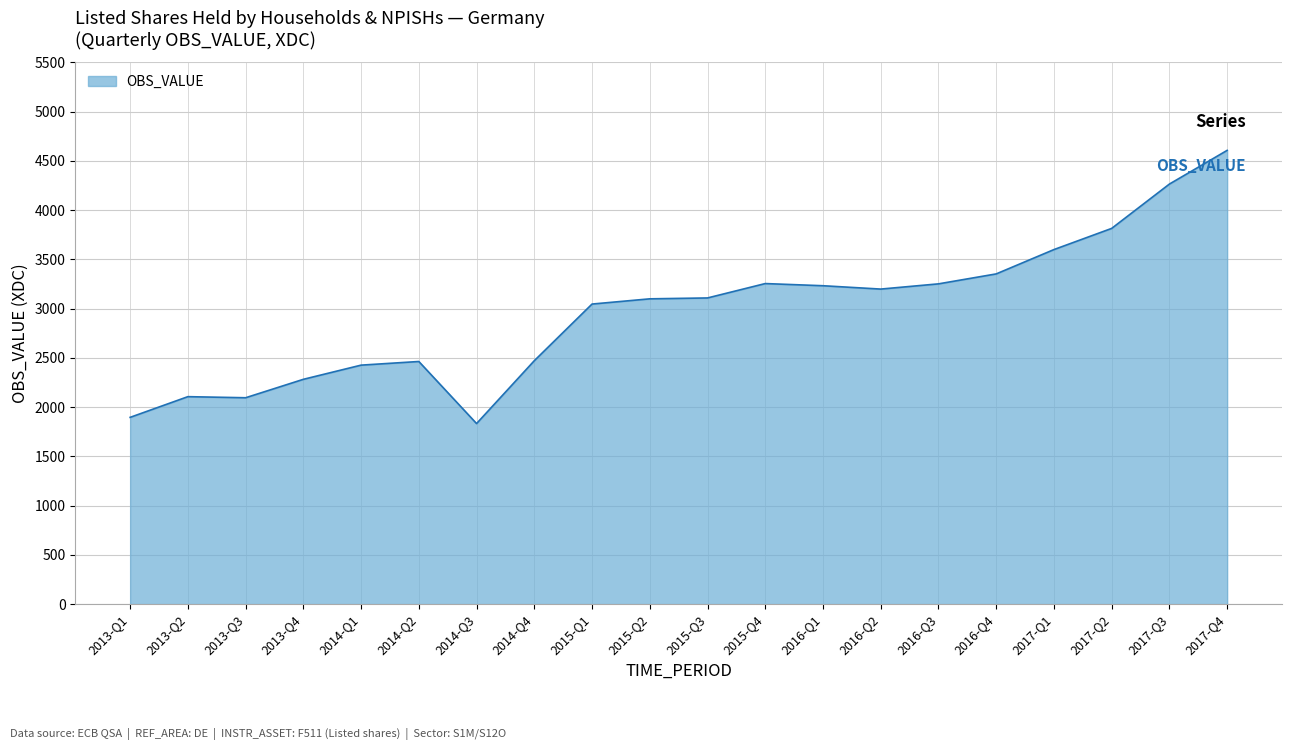

What is the difference between the values at 2013-Q3 and 2013-Q2?

11